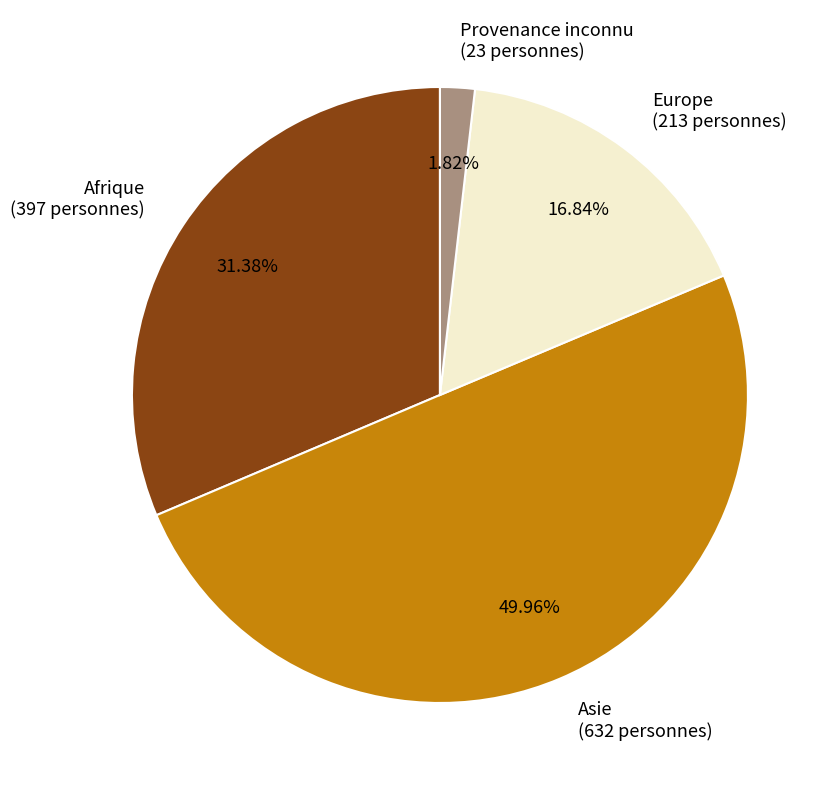

The Europe slice represents 7% of the pie. True or false?

False